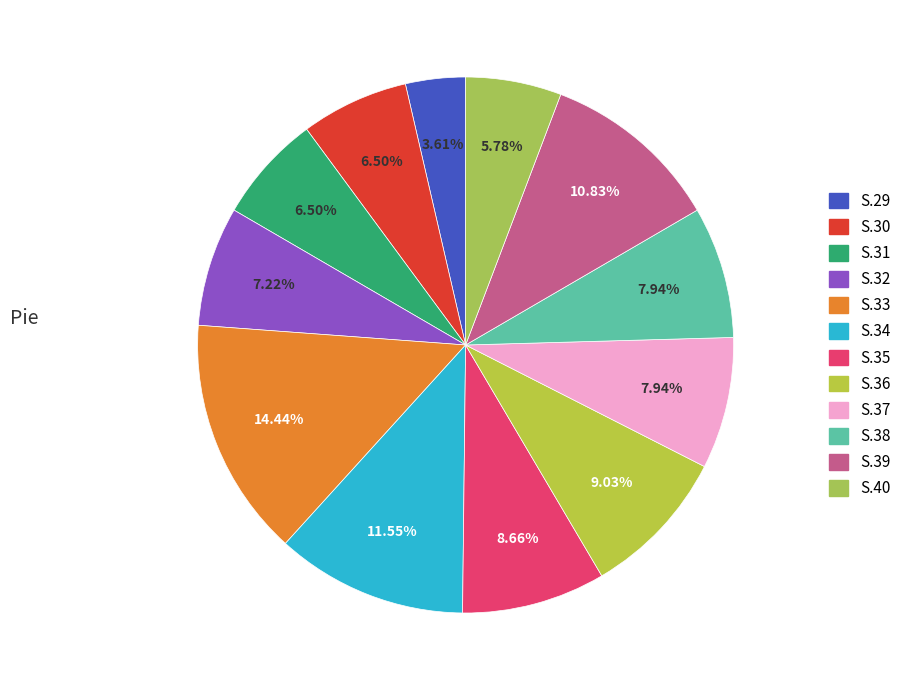

Is there any slice that represents more than half of the pie?

No